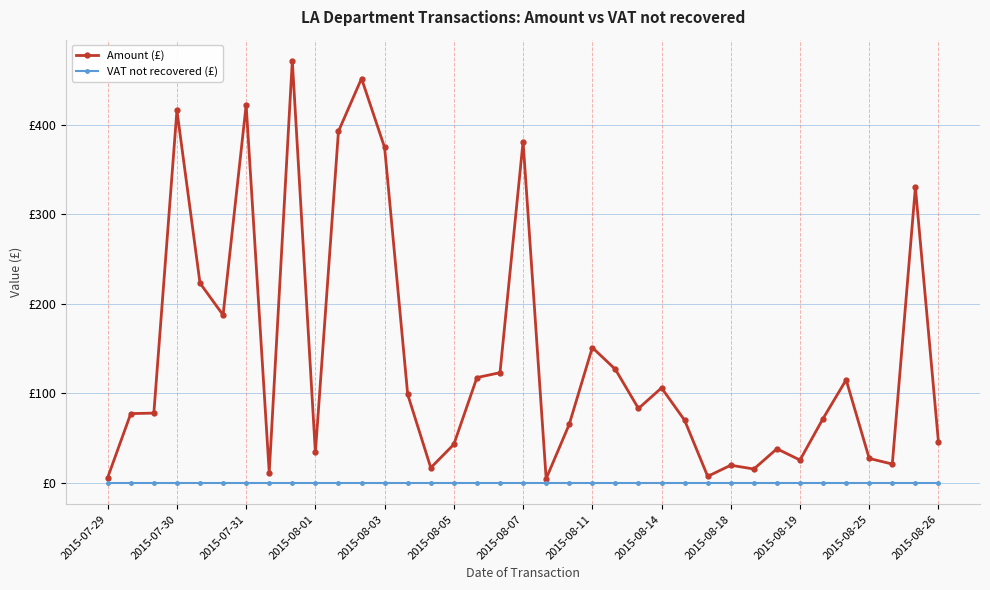

True or false: Amount (£) and VAT not recovered (£) intersect in this chart.

False